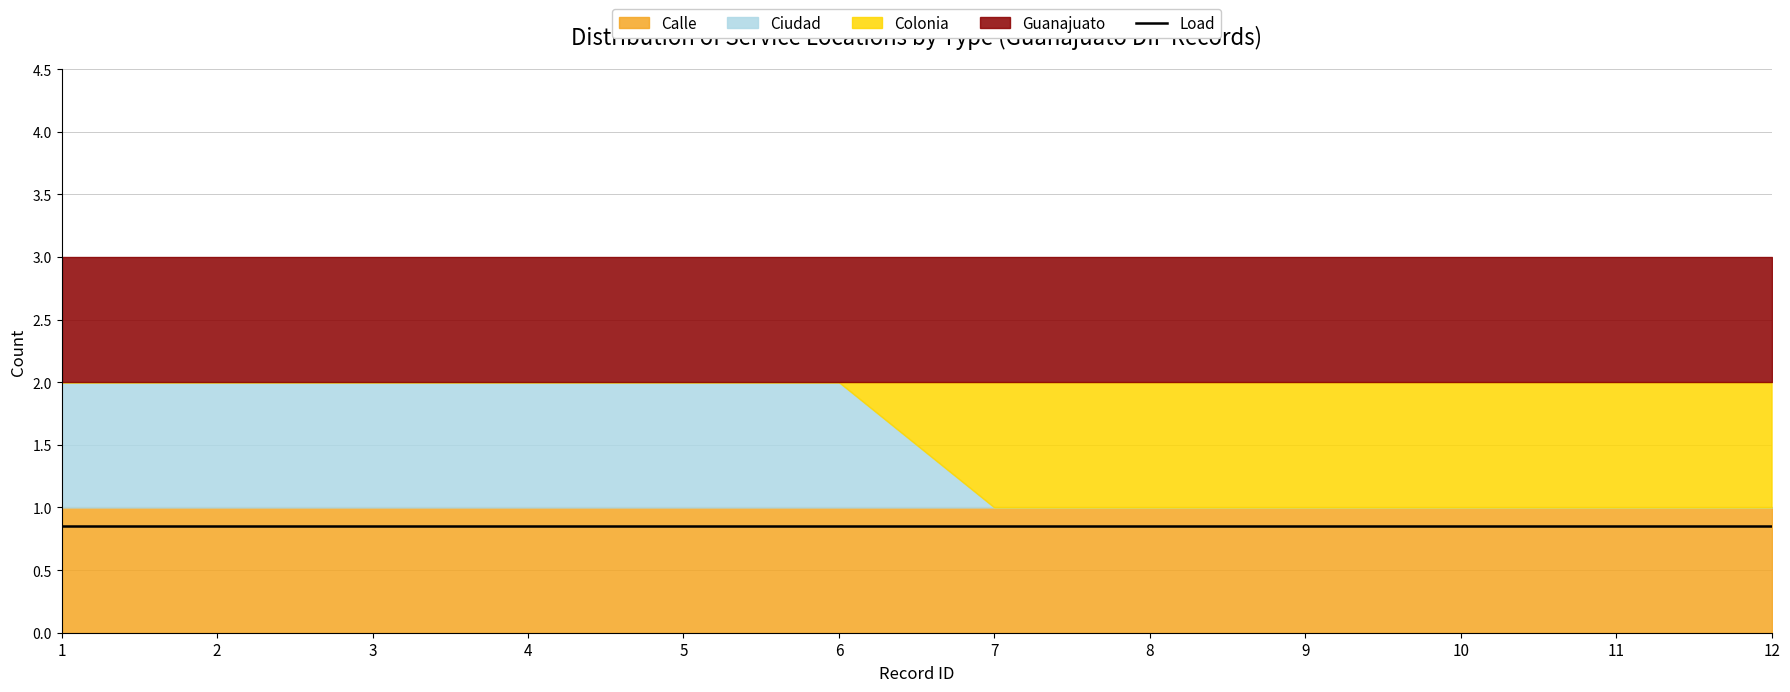

At which category does the chart reach its minimum across all series?

7